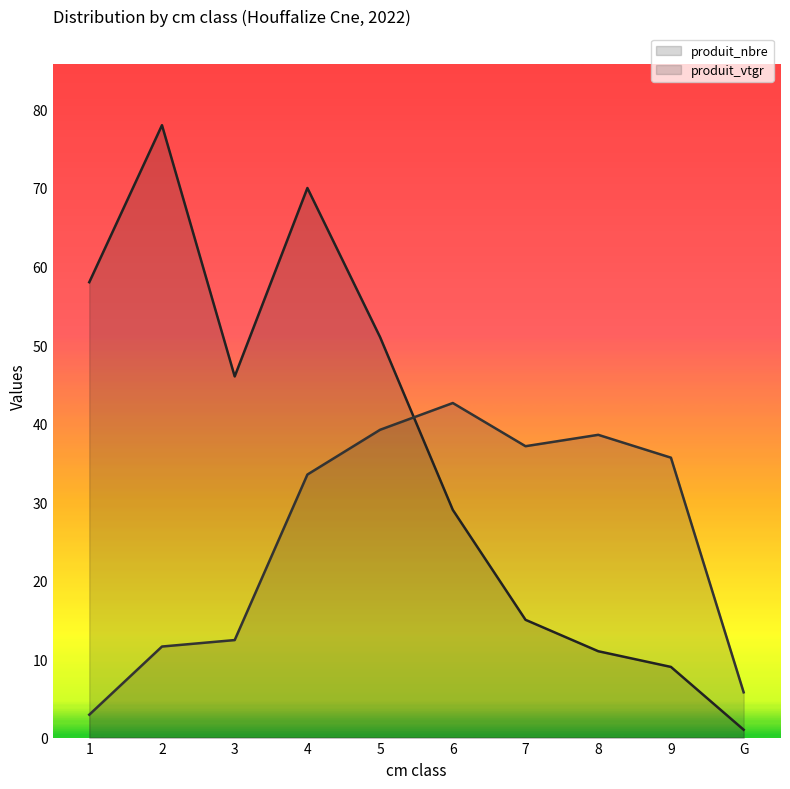

What is the approximate value of produit_vtgr at G?

5.8